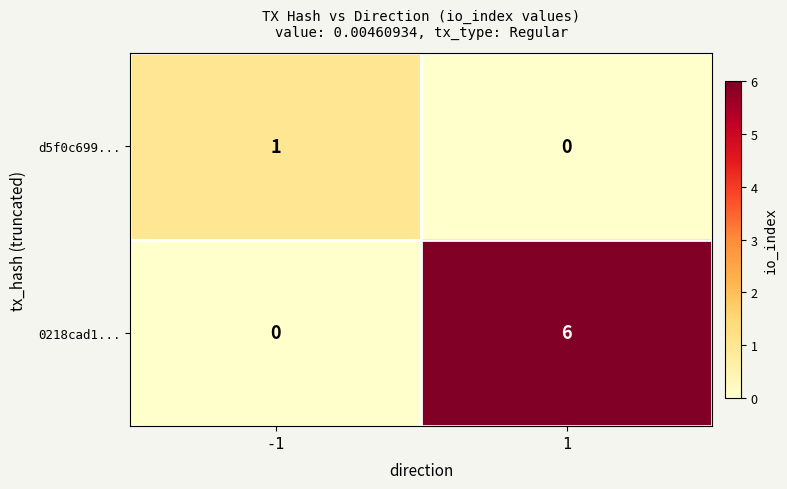

Count the number of data series in this chart.

2